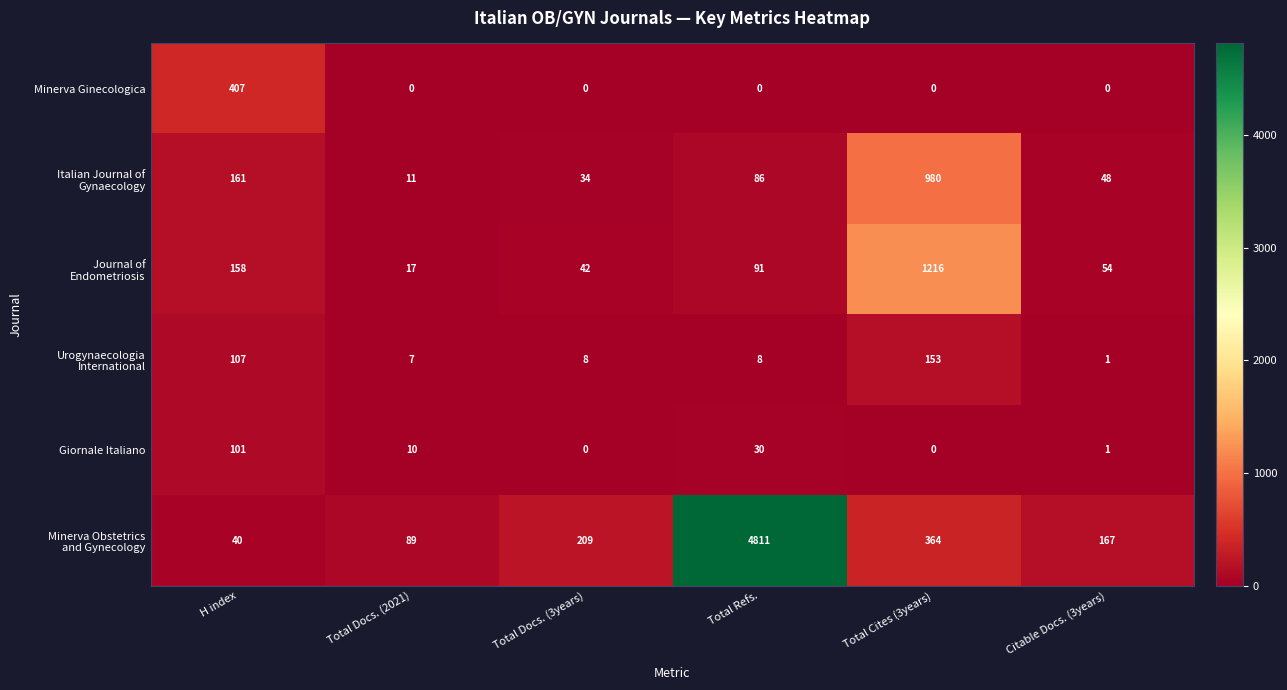

At which category does the chart reach its peak across all series?

Total Refs.